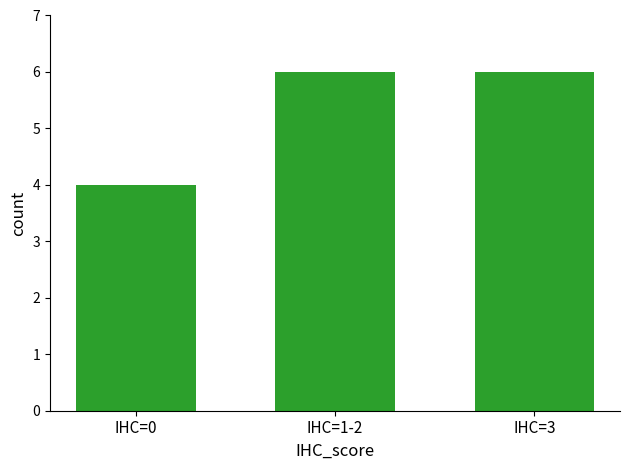

Does the chart contain any negative values?

No